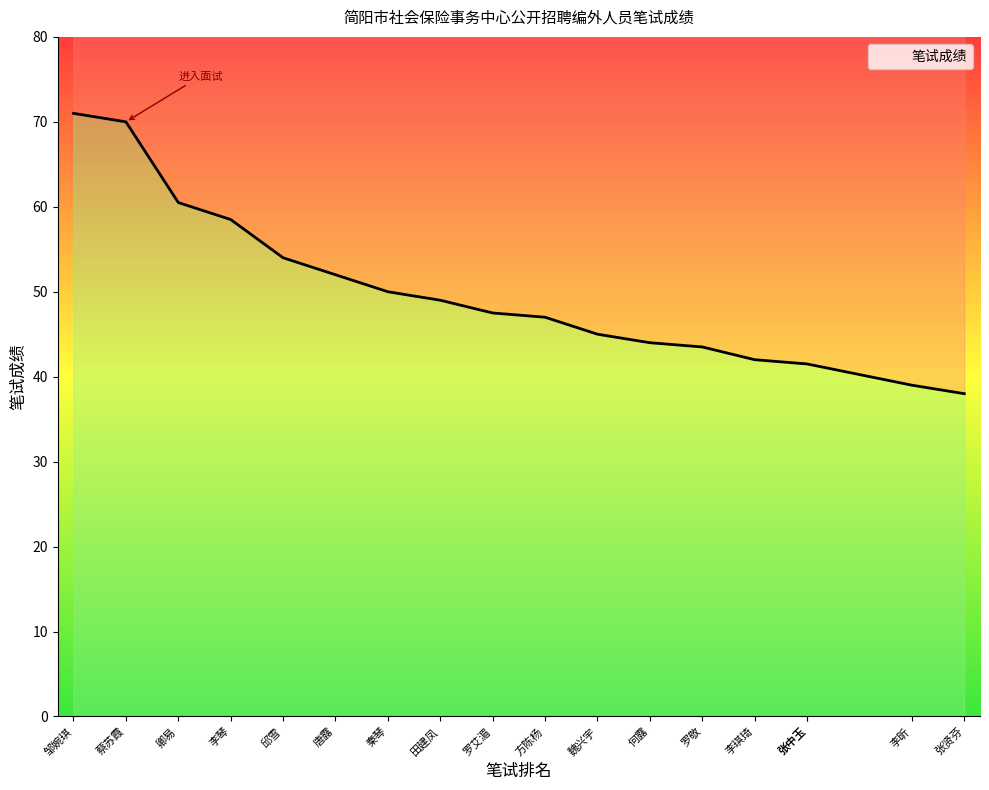

Where does the data first go above 47?

邹婉琪